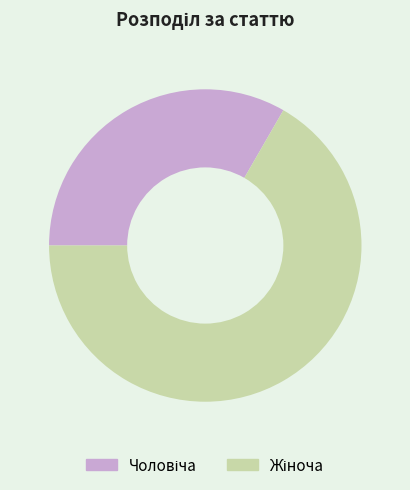

Is there a majority slice in this chart?

Yes